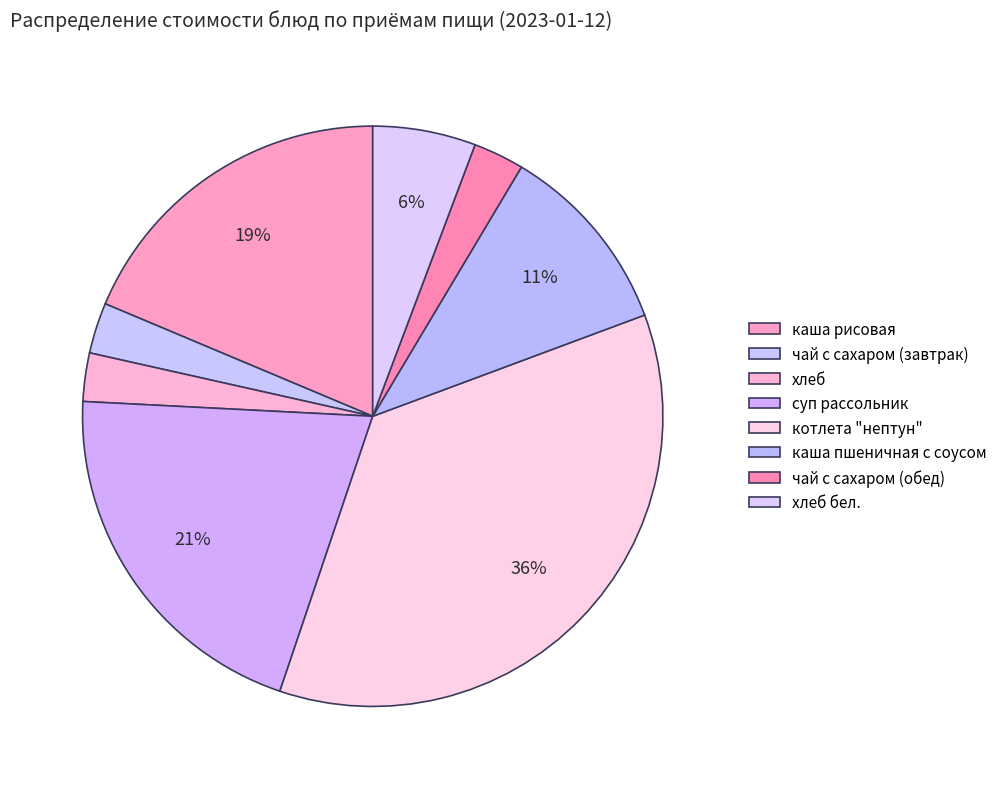

What is the total percentage of чай с сахаром (обед) and каша пшеничная с соусом?

13.6%